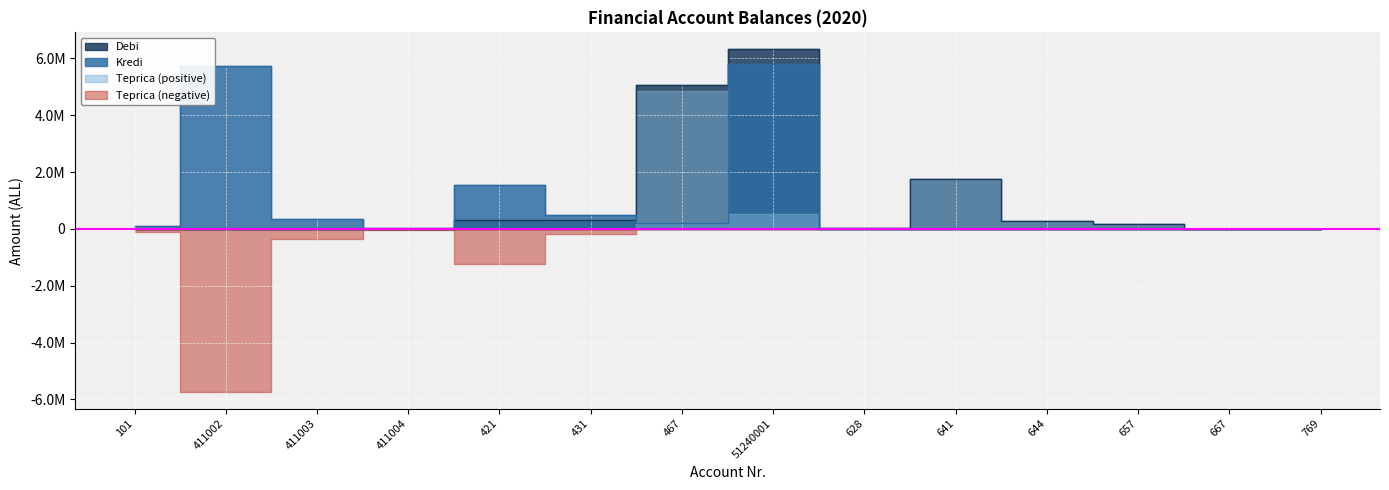

At 769, list the series in order from largest to smallest.

Kredi, Debi